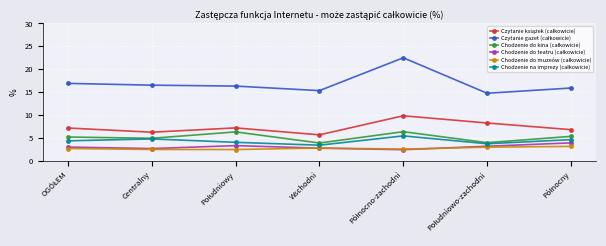

What is the minimum value shown in the chart?

2.5